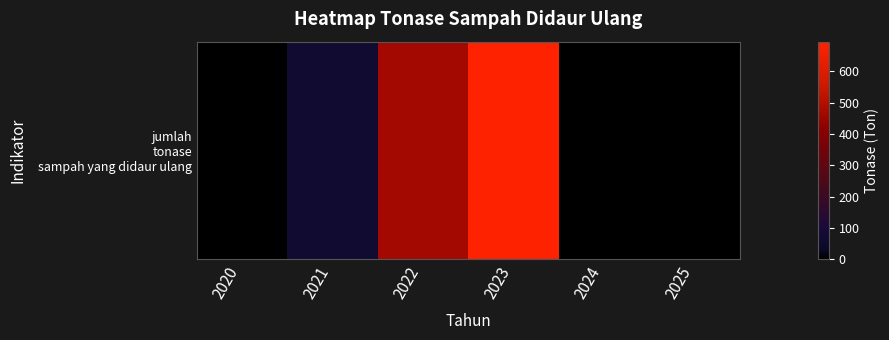

Rank the categories by value from lowest to highest.

2020, 2024, 2025, 2021, 2022, 2023